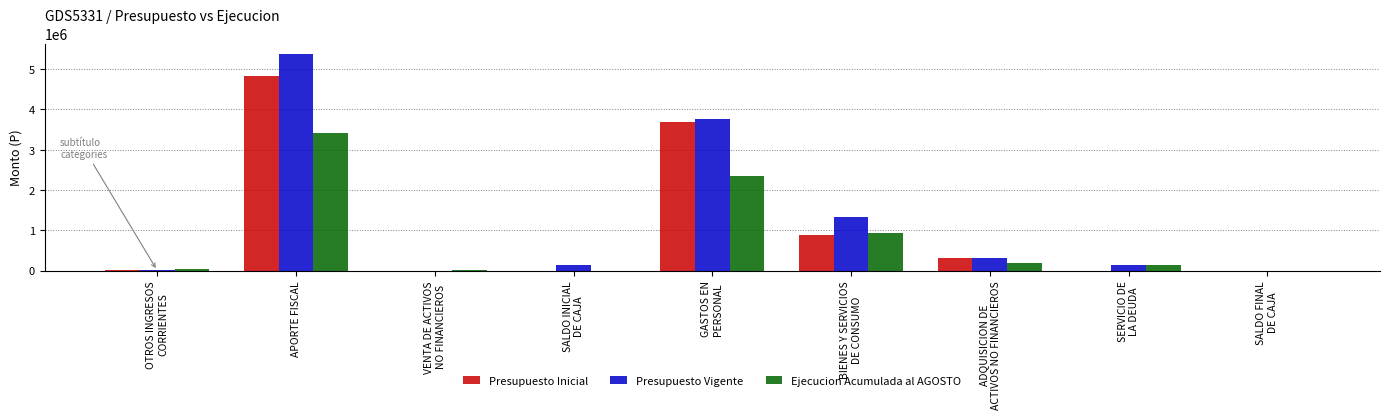

Are the bars grouped side by side (vs. stacked)?

Yes